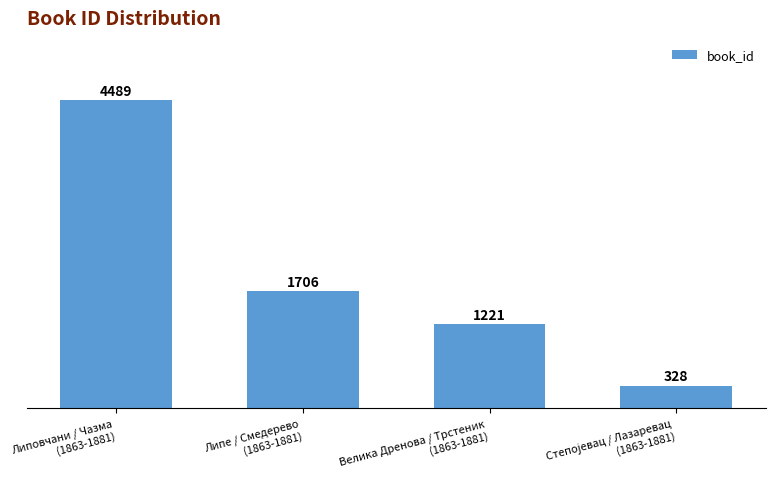

Reading left to right, what are all the values shown in this chart?

4489	1706	1221	328